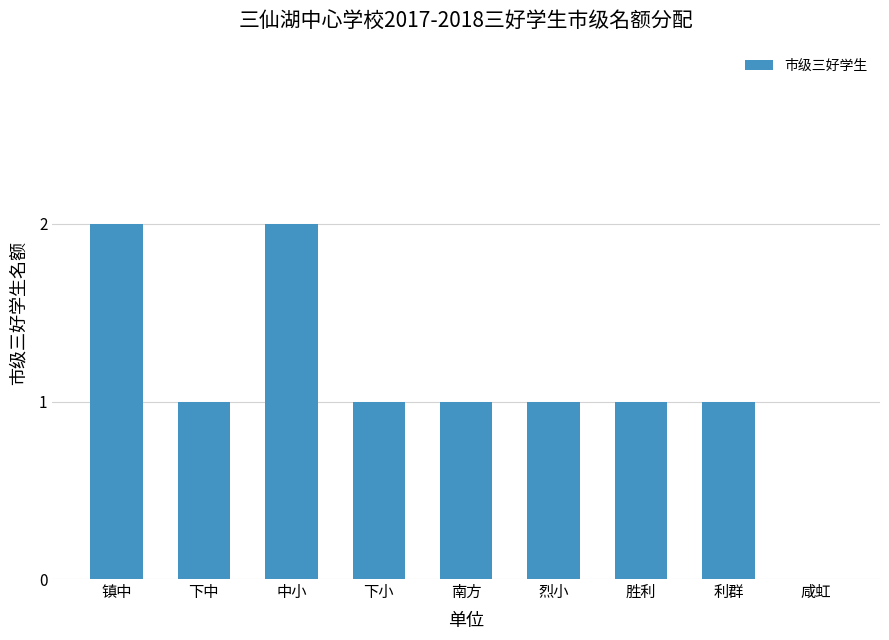

What is the greatest value displayed?

2